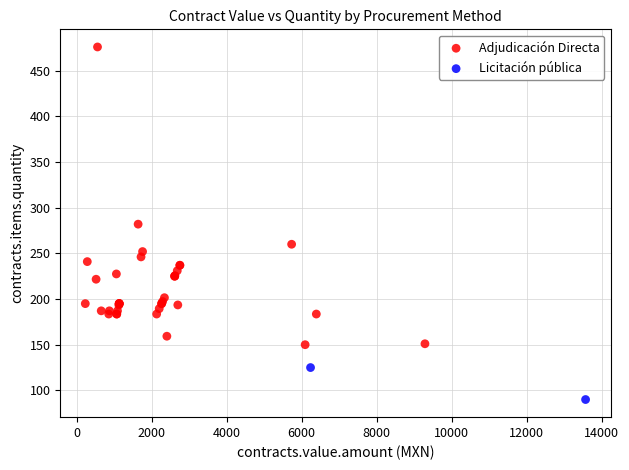

What are all the series names shown in the legend?

Adjudicación Directa, Licitación pública